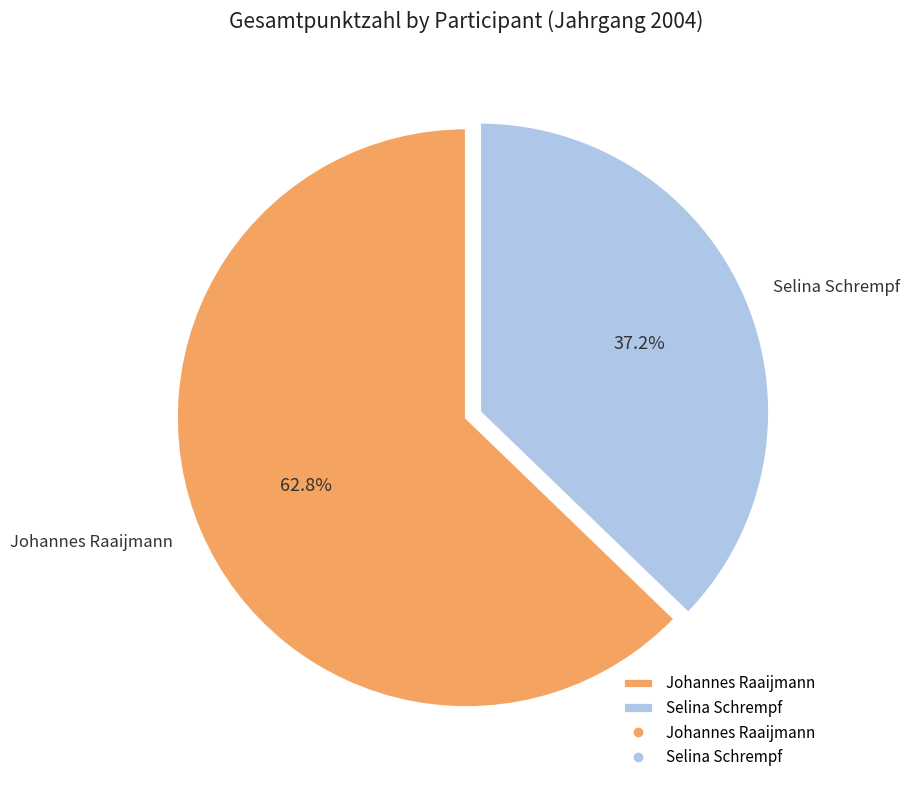

To the nearest percent, what is the difference between the Selina Schrempf and Johannes Raaijmann slice percentages?

26%